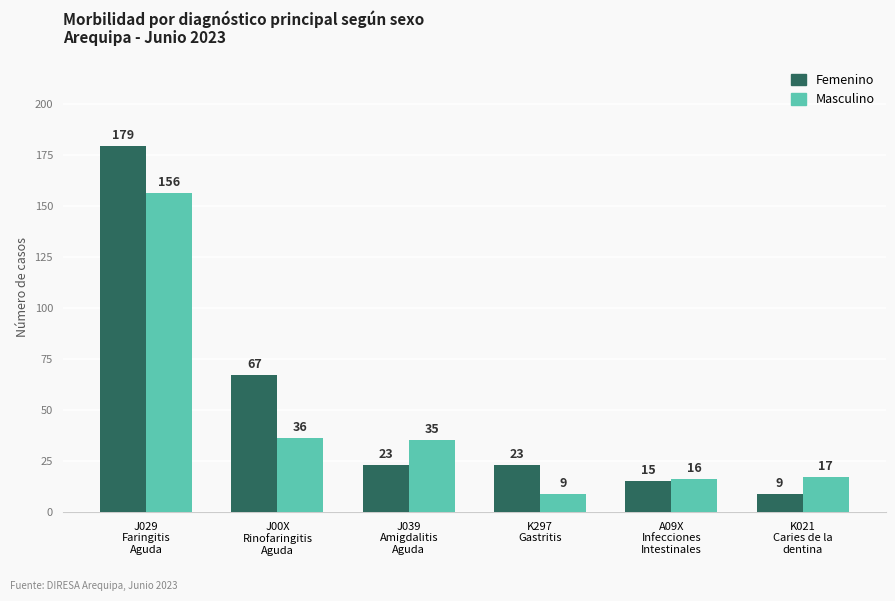

At which label is Masculino closest to 82?

J00X
Rinofaringitis
Aguda